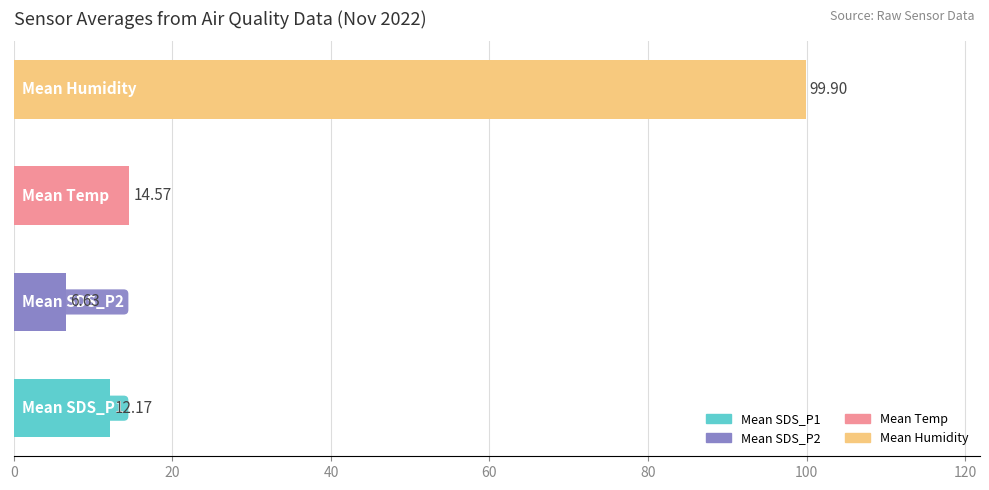

How many bars are there in total?

4